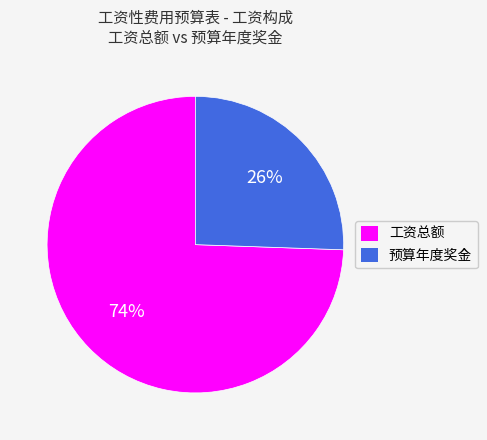

Which slice represents more than half of the pie?

工资总额